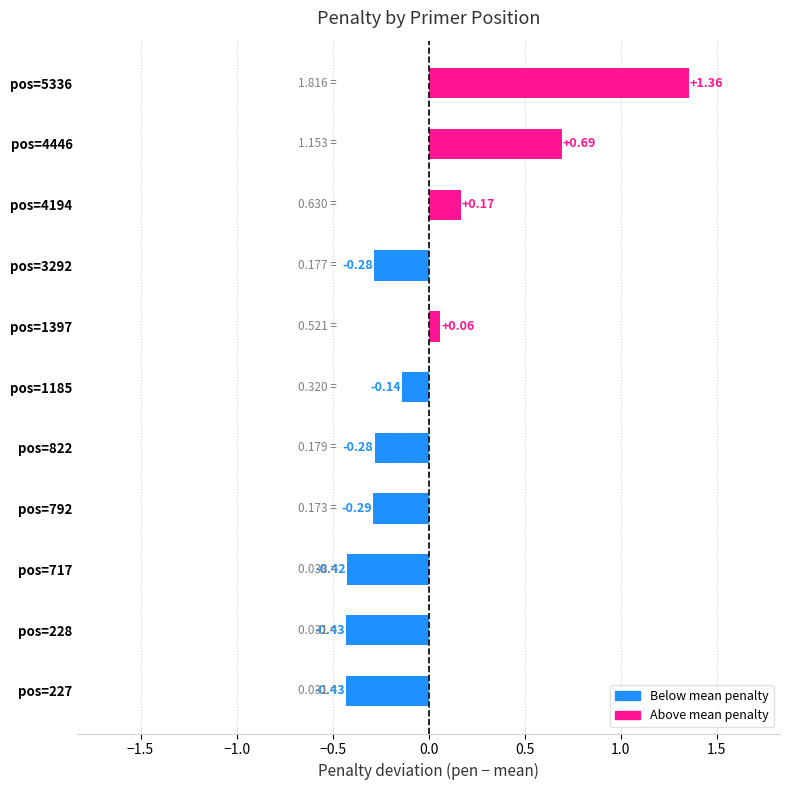

Does the chart contain stacked bars?

No